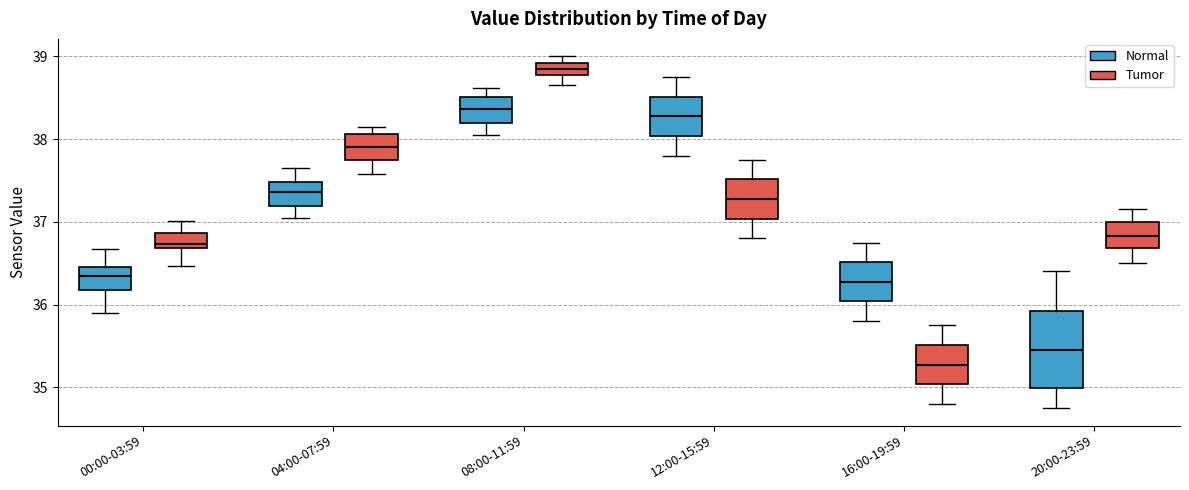

Which box has the lowest median line?

16:00-19:59 (Tumor)